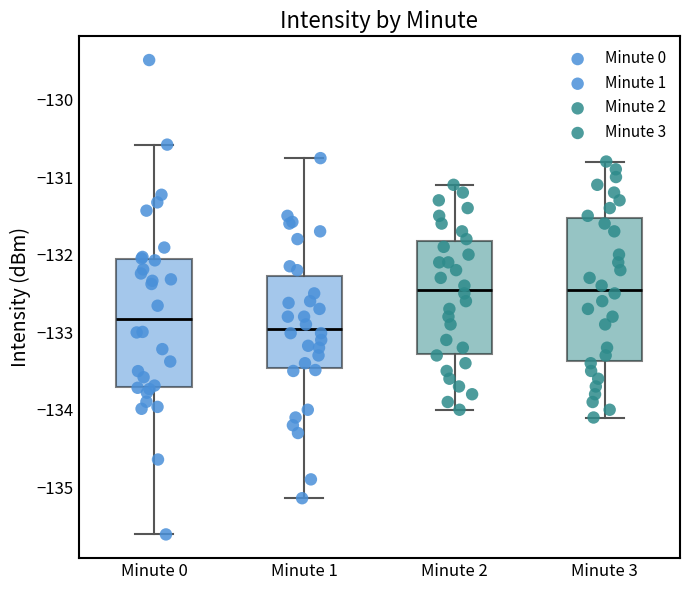

Which box's median line is the lowest?

Minute 1